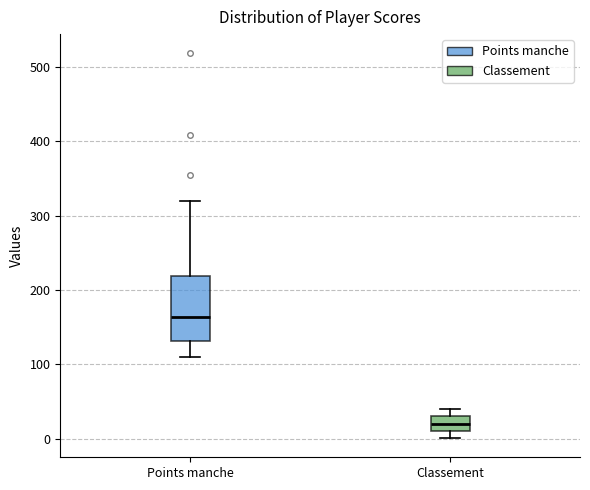

Which box has the highest median line?

Points manche